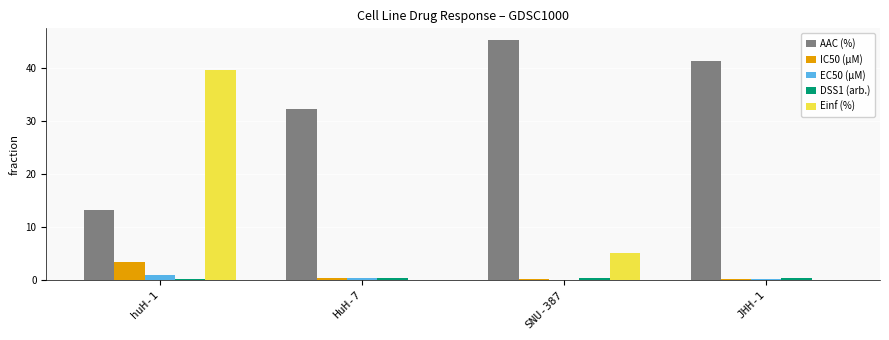

Is it true that Einf (%) equals -13.2 at JHH-1?

False